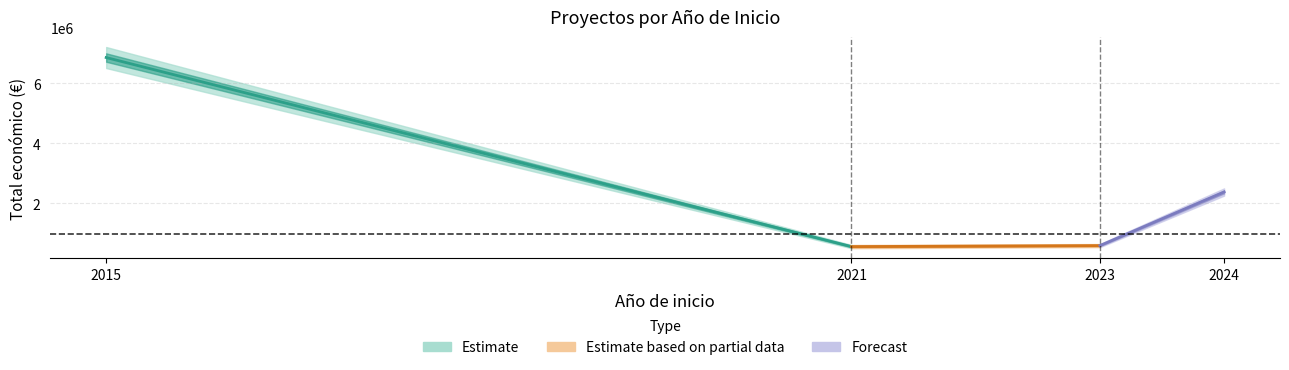

Where is the first local maximum for Total económico?

2024